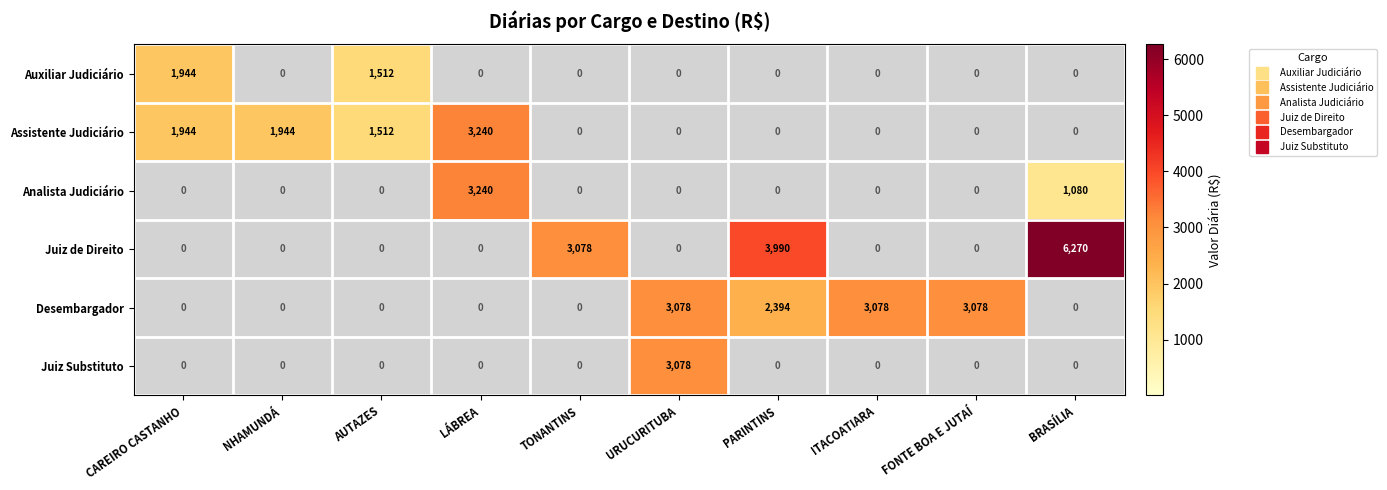

Is it true that Auxiliar Judiciário equals 657 at FONTE BOA E JUTAÍ?

False